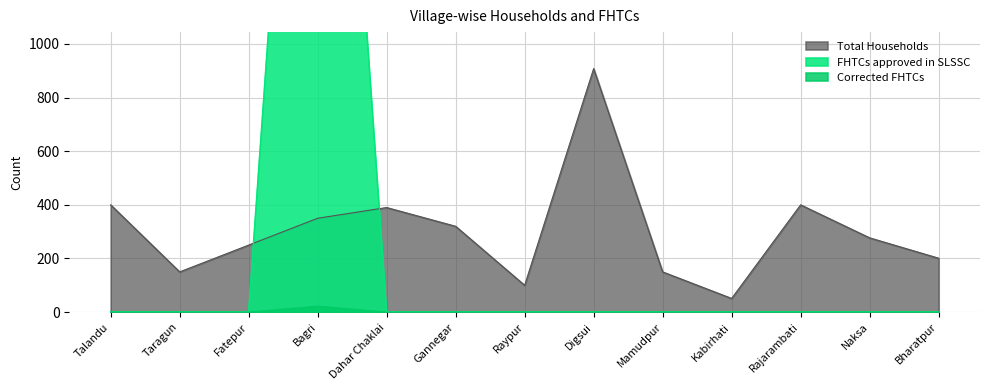

True or false: Corrected FHTCs and FHTCs approved in SLSSC intersect in this chart.

False